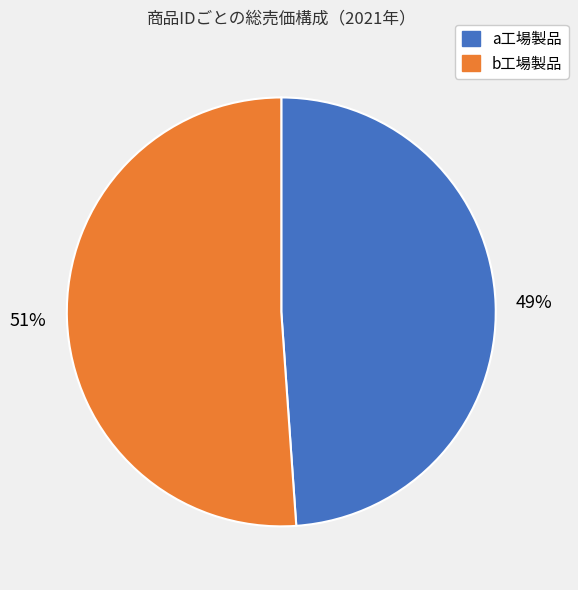

Does any single category account for the majority?

Yes